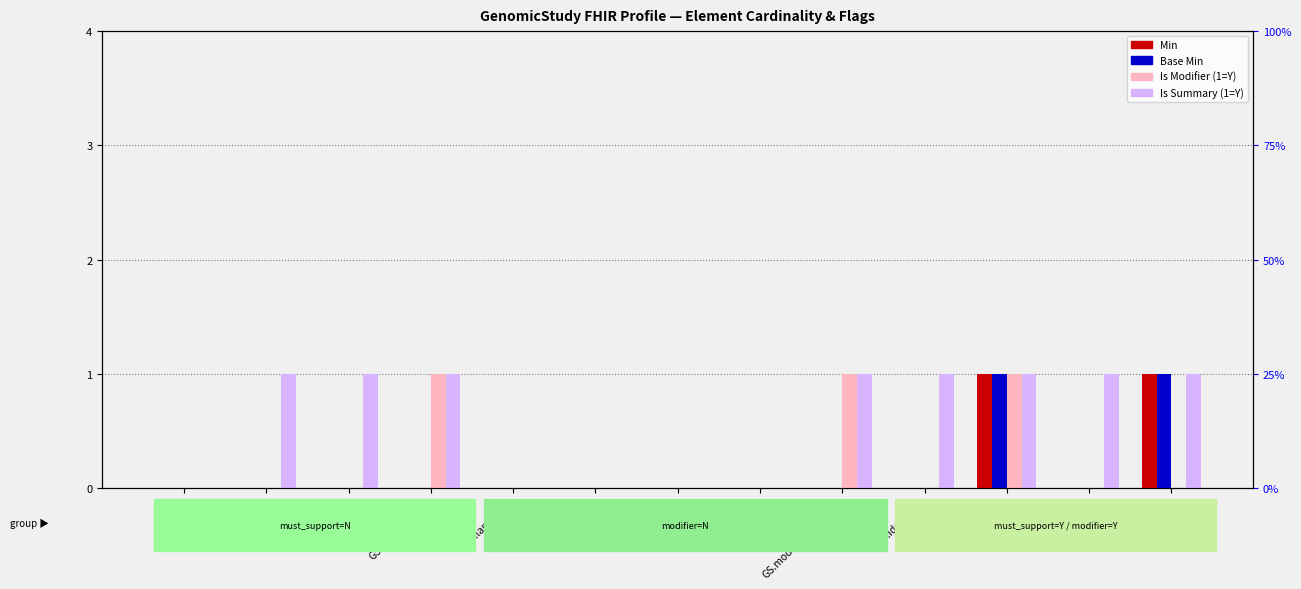

Which has a higher value, GS.status or GS.language?

GS.status